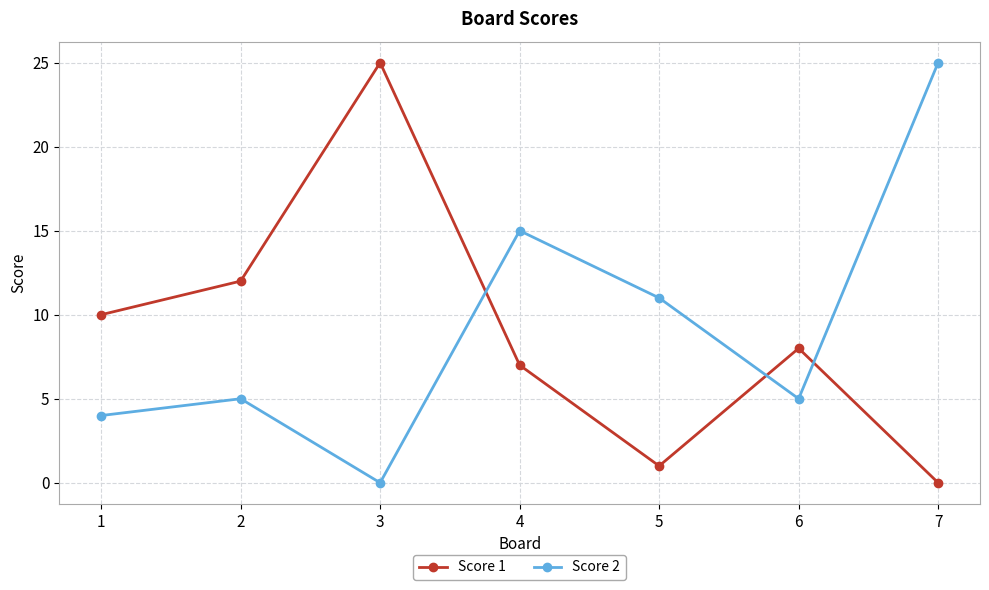

Which series changed the most between 2 and 4?

Score 2